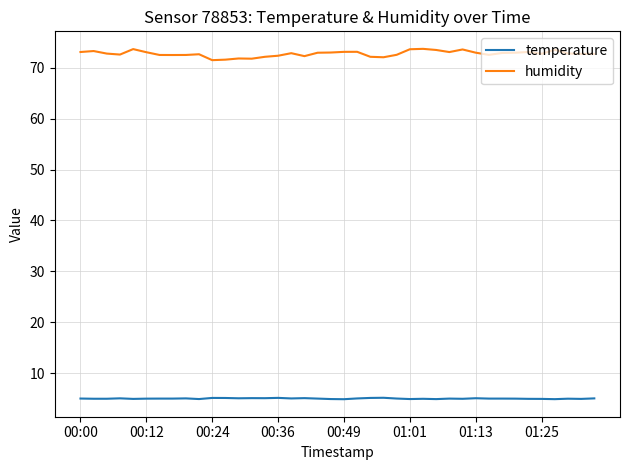

True or false: temperature and humidity intersect in this chart.

False